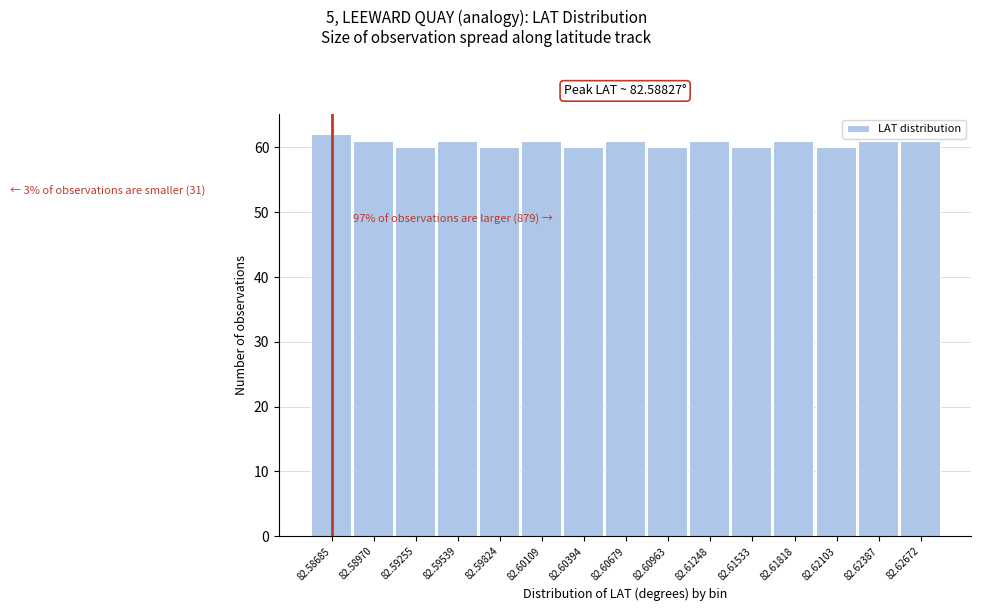

Reading left to right, extract all data points from this chart.

62	61	60	61	60	61	60	61	60	61	60	61	60	61	61